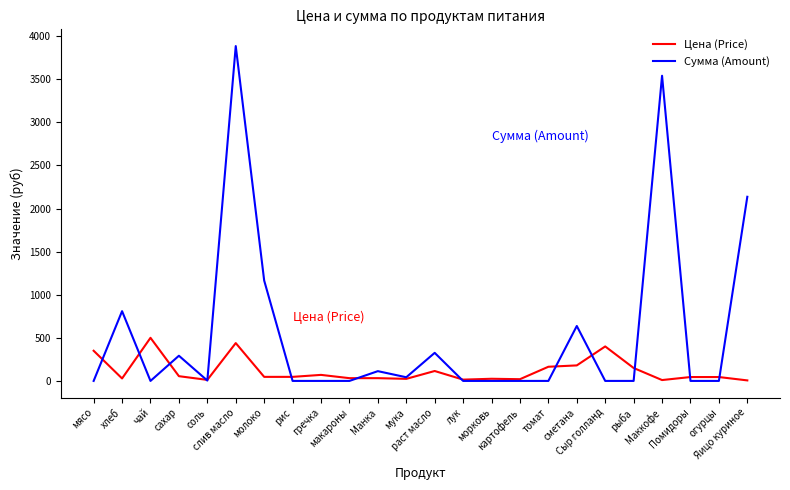

What is the total value across all series at слив масло?

4323.1